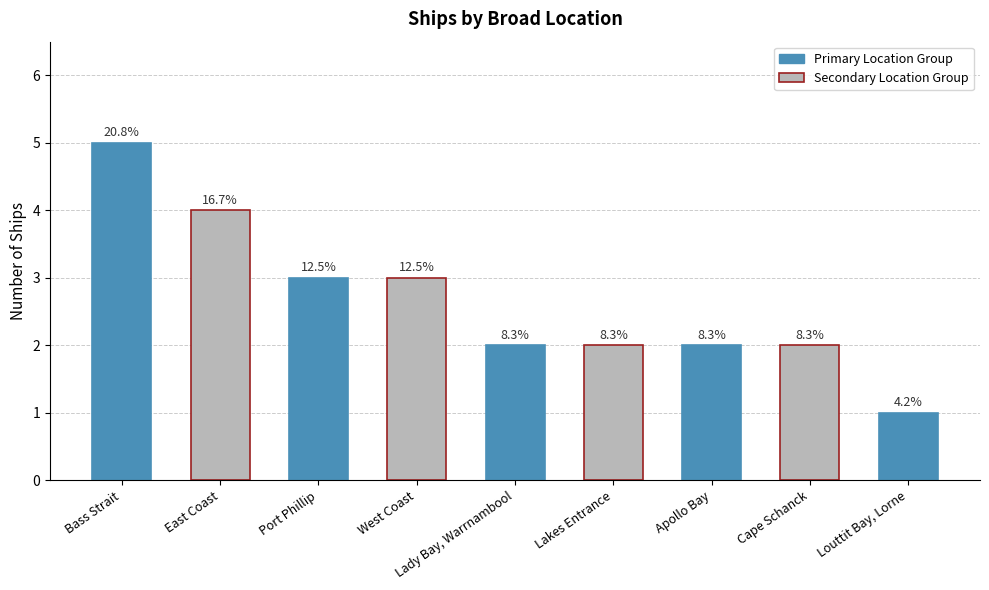

The value at Port Phillip is 1. True or false?

False